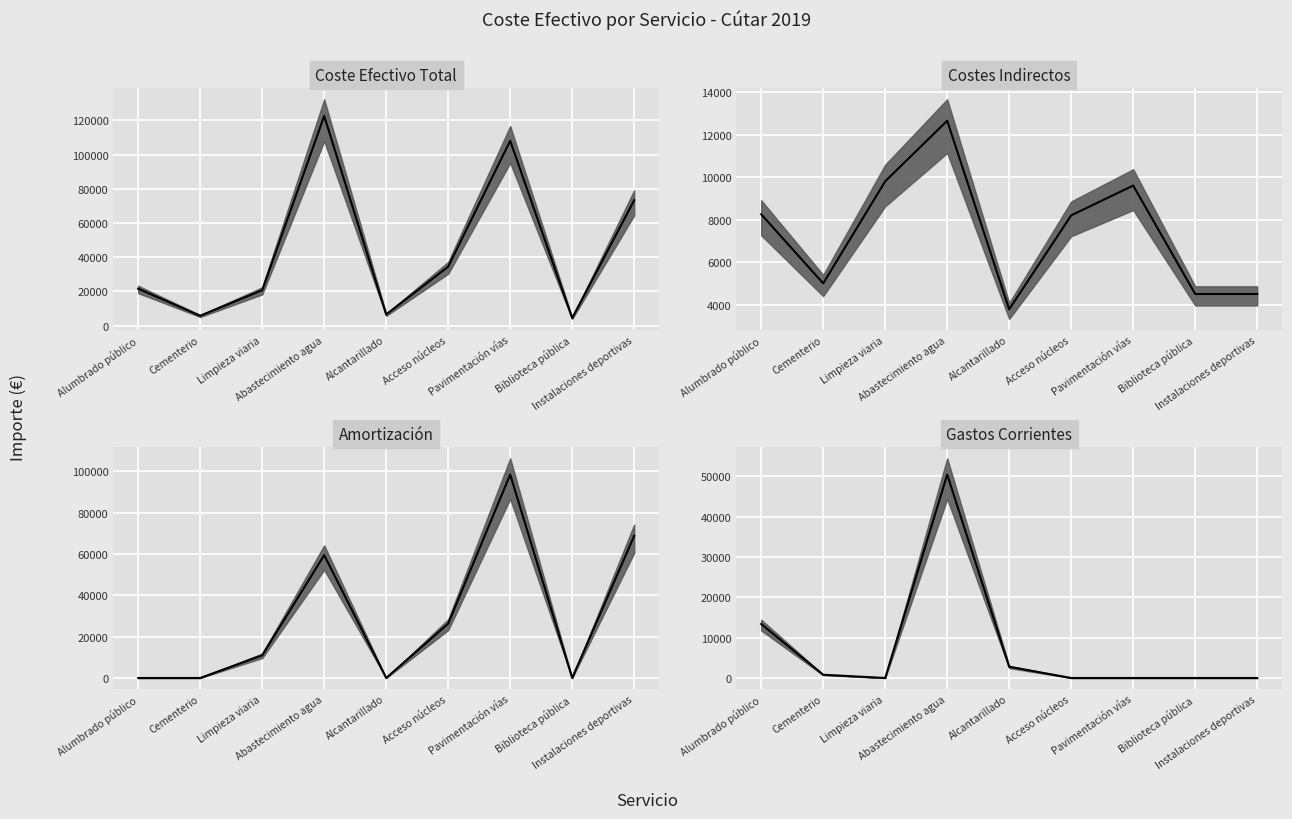

At which category does indirectos median reach its first local valley?

Cementerio